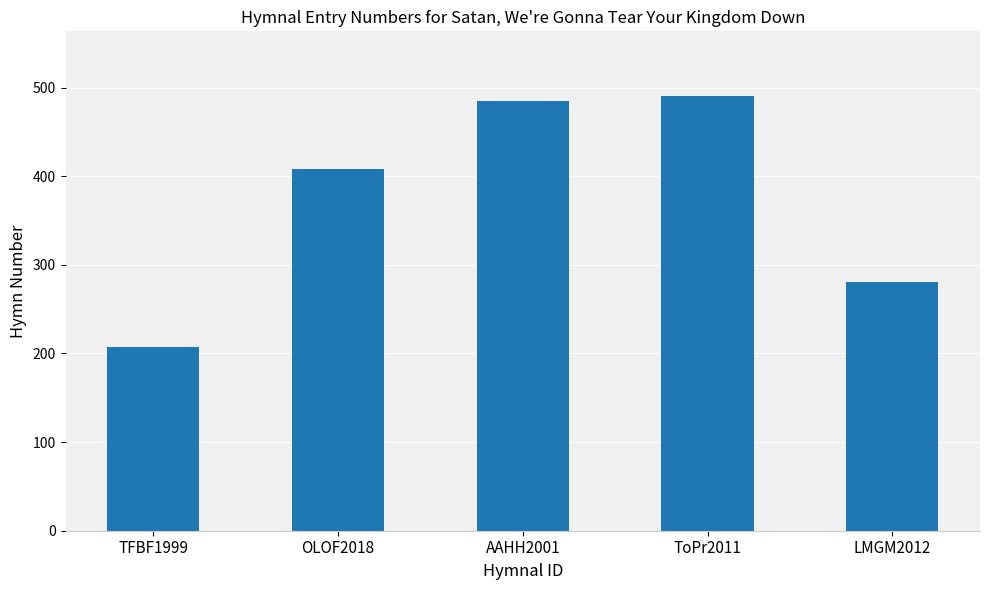

Which category has the lowest value across all series?

TFBF1999